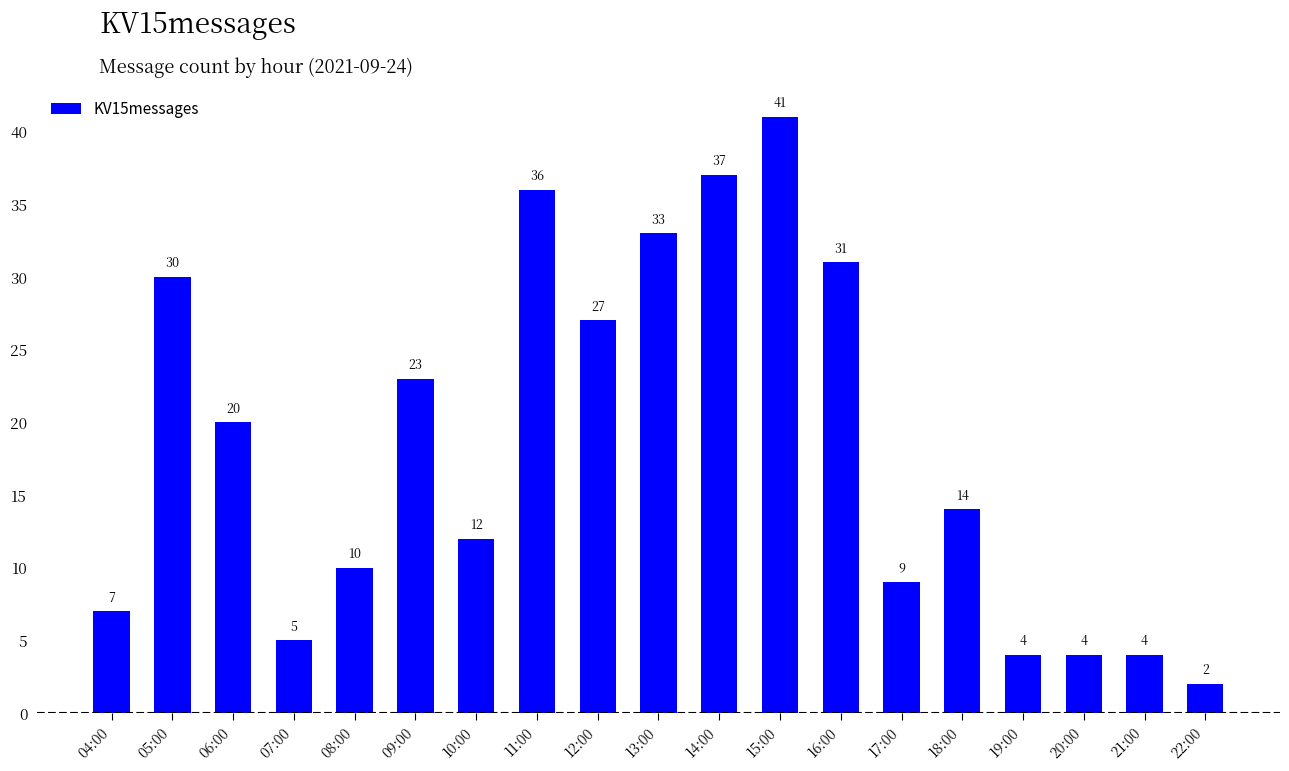

What is the sum of all values?

349